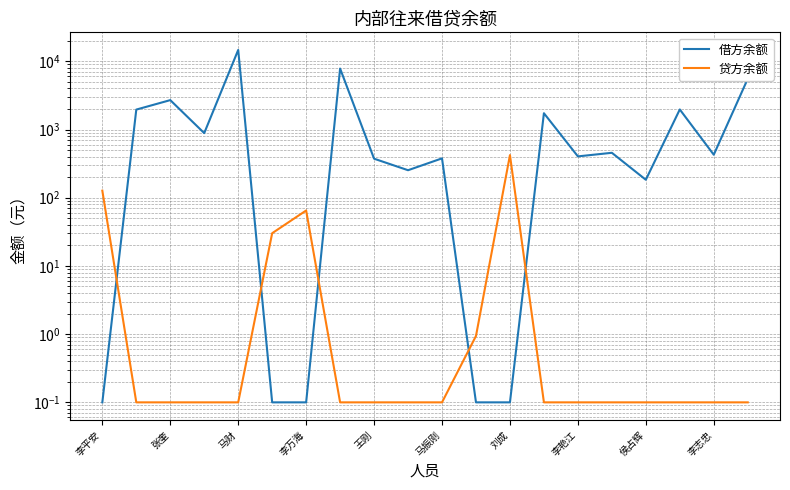

The value of 贷方余额 at 15 is 0.1. True or false?

True